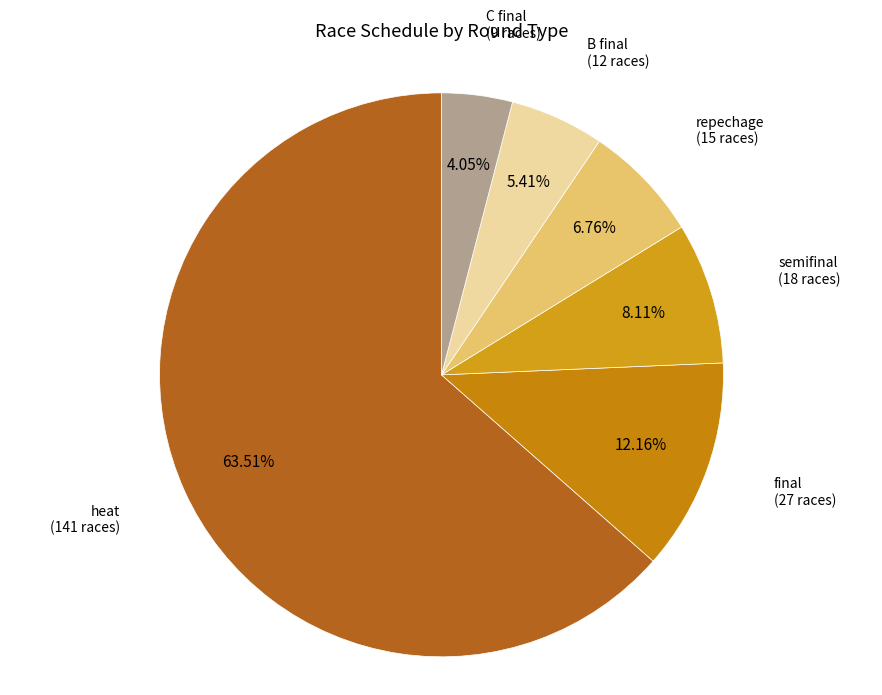

Count the number of slices in the pie.

6